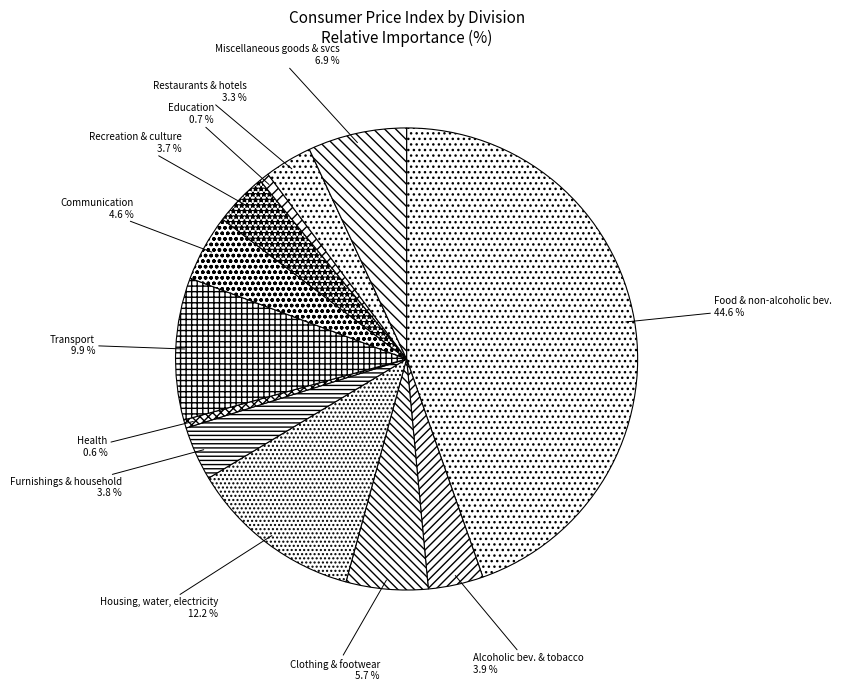

What is the largest slice in the pie chart?

Food & non-alcoholic bev.